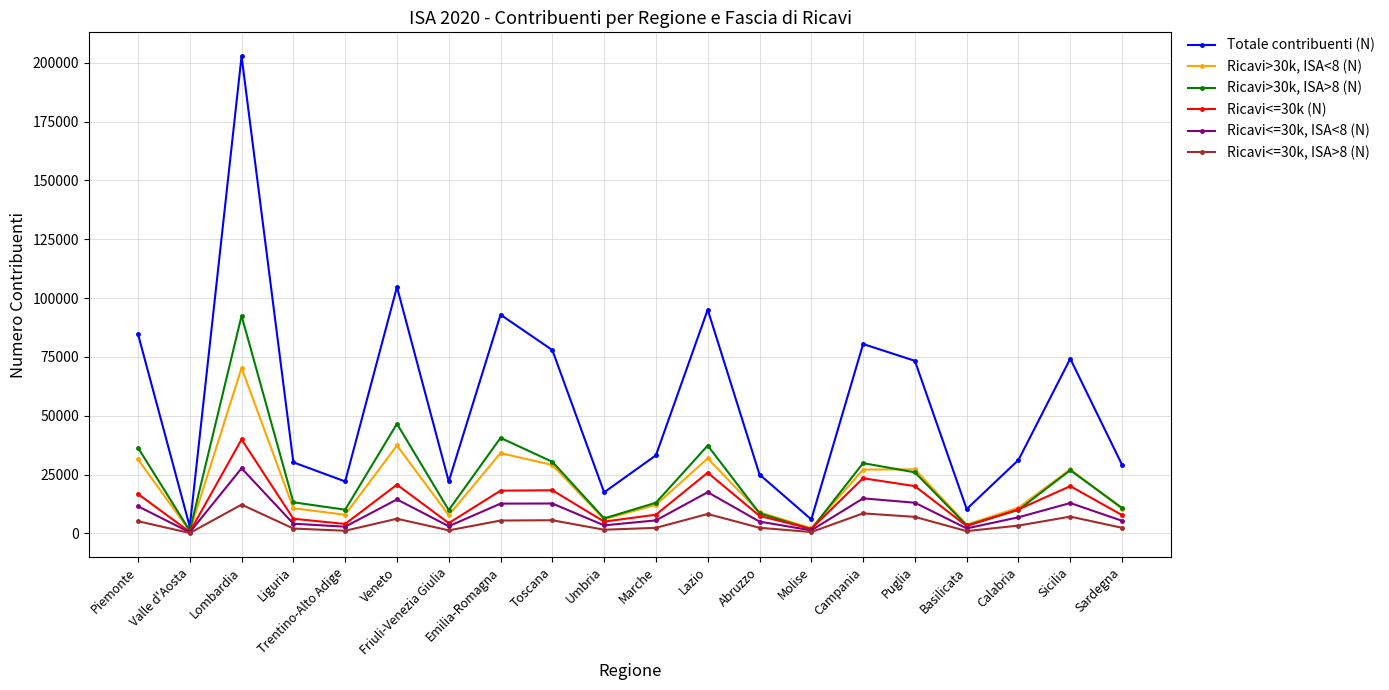

At Puglia, list the series in order from largest to smallest.

Totale contribuenti (N), Ricavi>30k, ISA<8 (N), Ricavi>30k, ISA>8 (N), Ricavi<=30k (N), Ricavi<=30k, ISA<8 (N), Ricavi<=30k, ISA>8 (N)